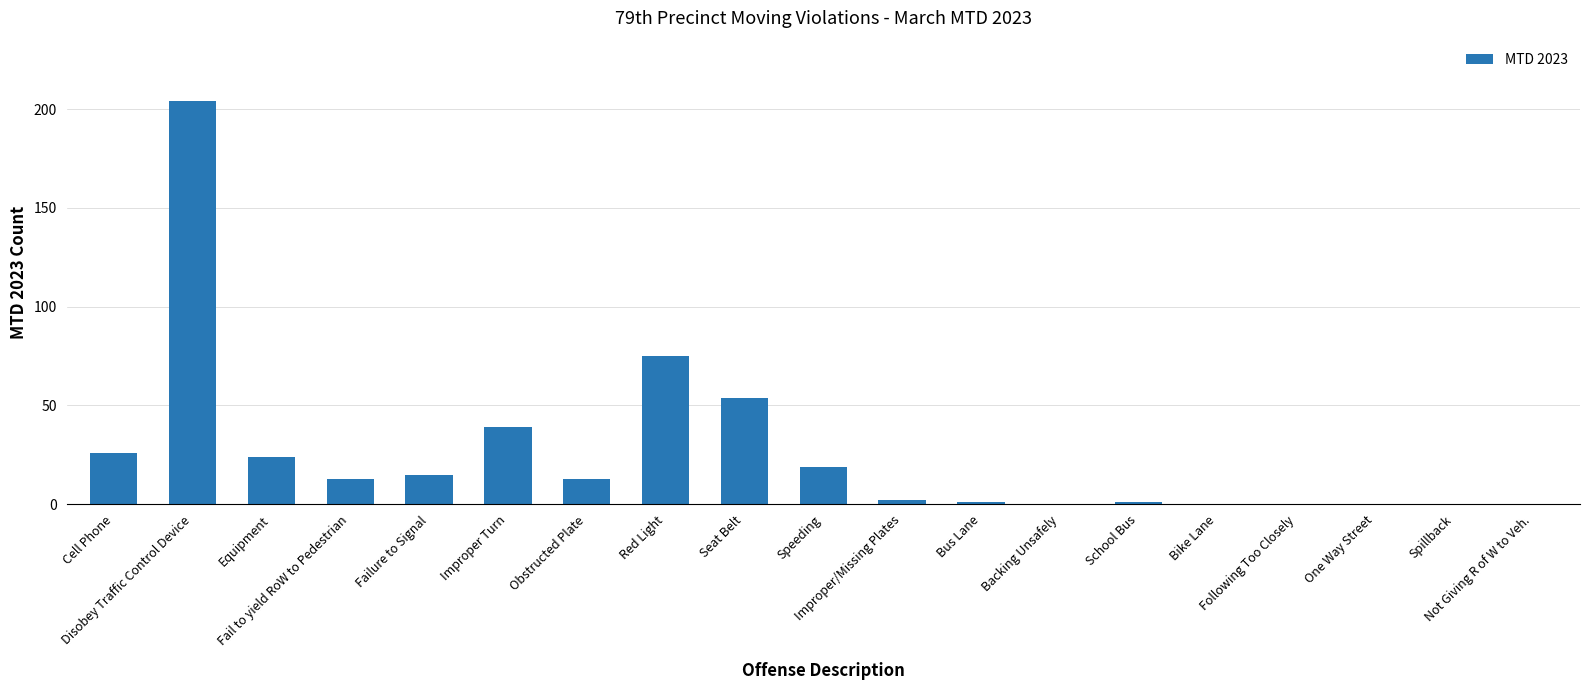

What is the sum of all values?

486